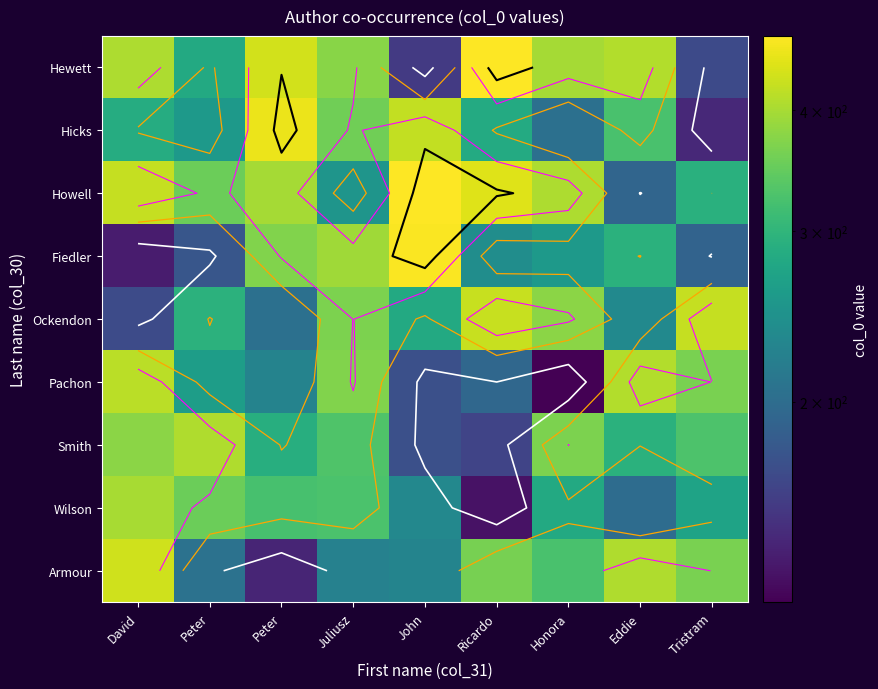

What is the difference between the highest and lowest values at David?

295.1